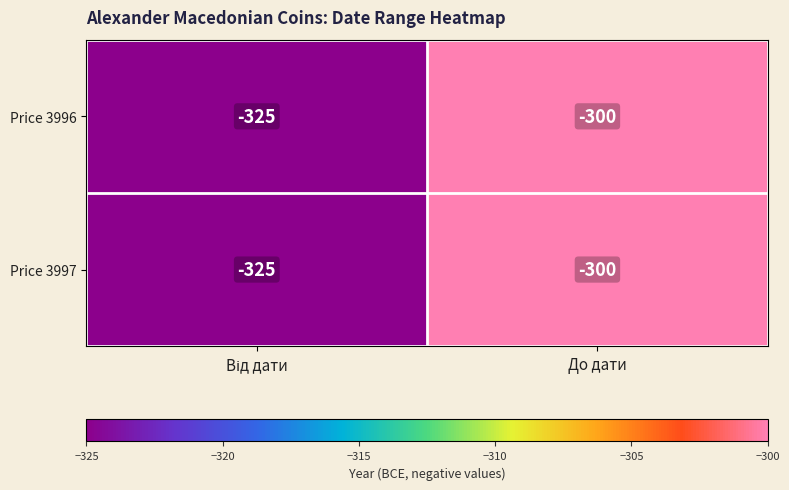

Is it true that Price 3997 equals -394 at До дати?

False